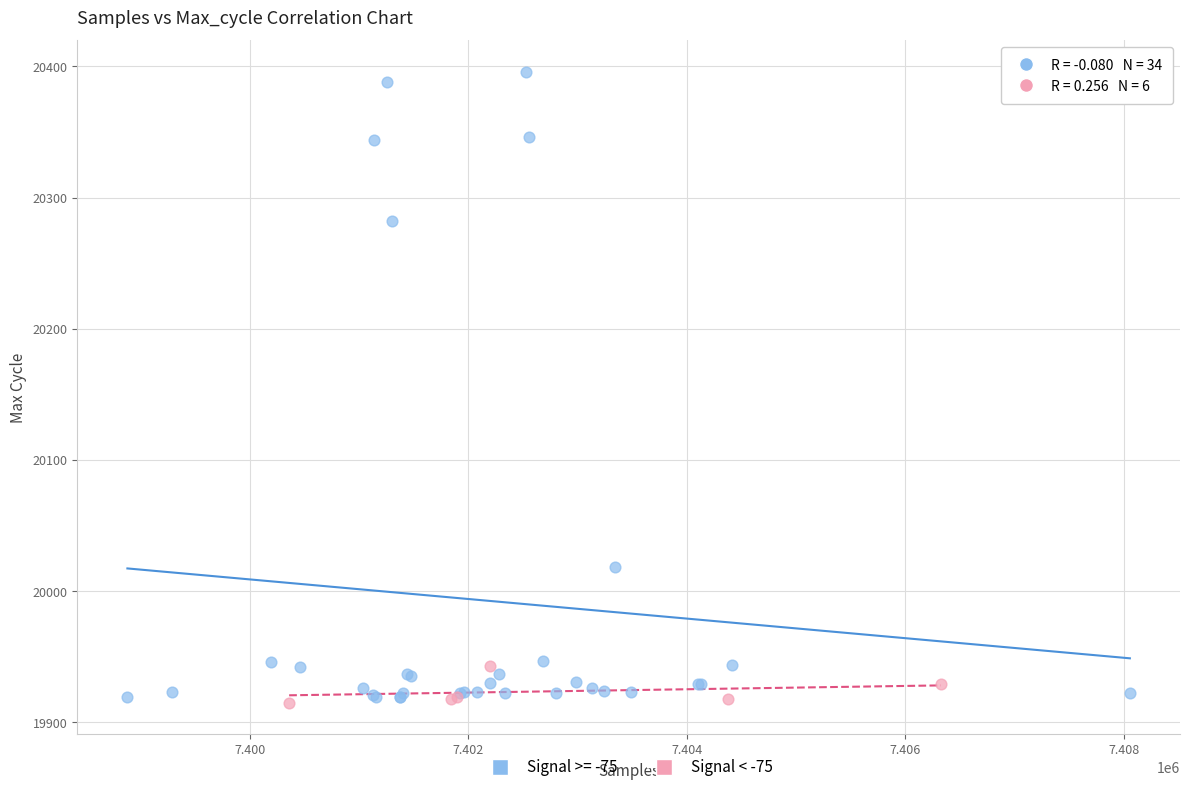

Which series contains the highest Y value?

Signal >= -75